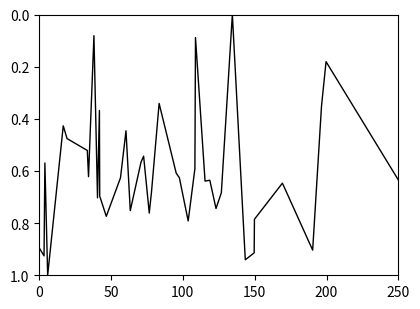

What is the maximum value shown in the chart?

1.0